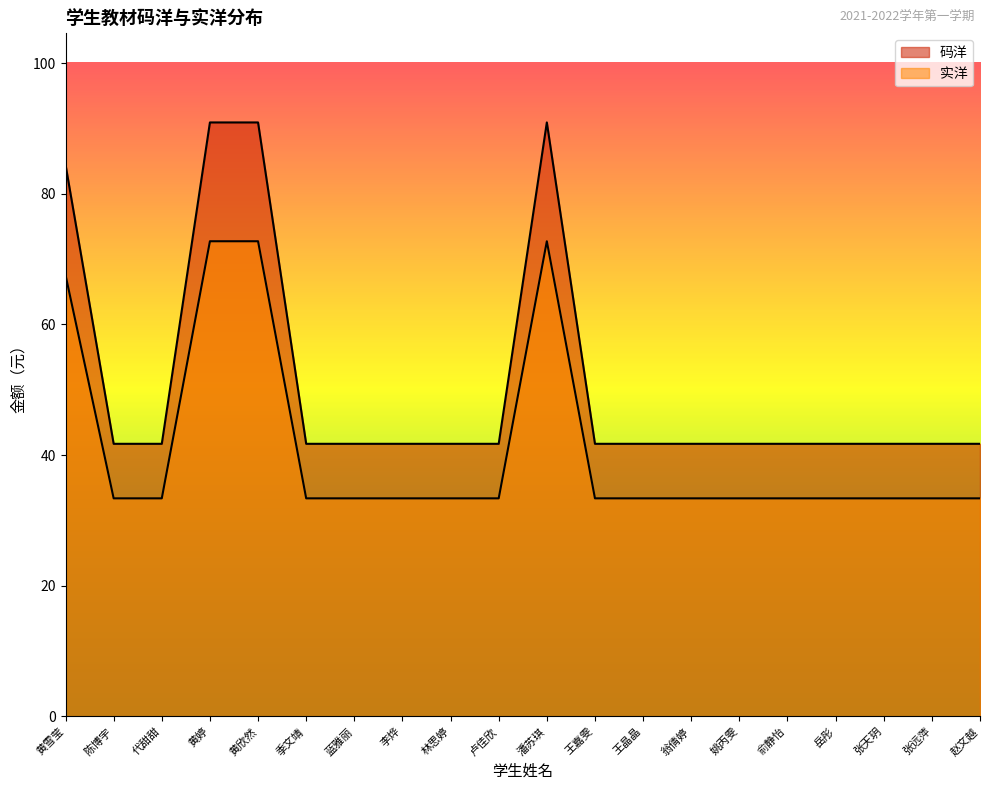

How many interior local peaks does the 码洋 series have?

1